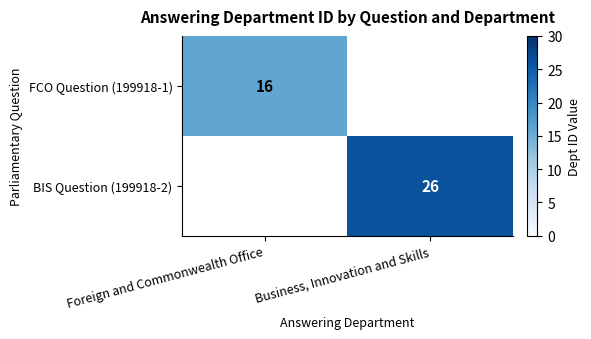

Count the number of data series in this chart.

2